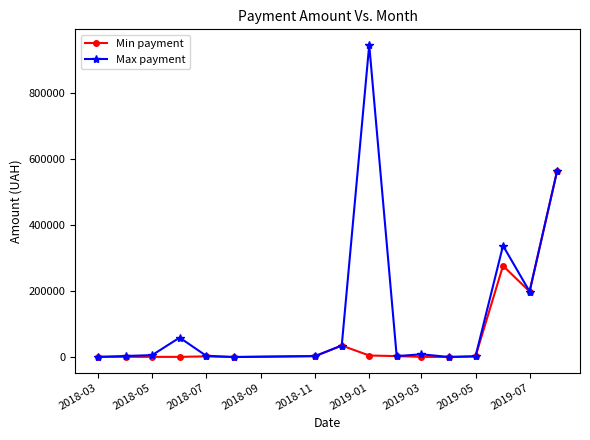

What is the average value of the Max payment series?

135627.9